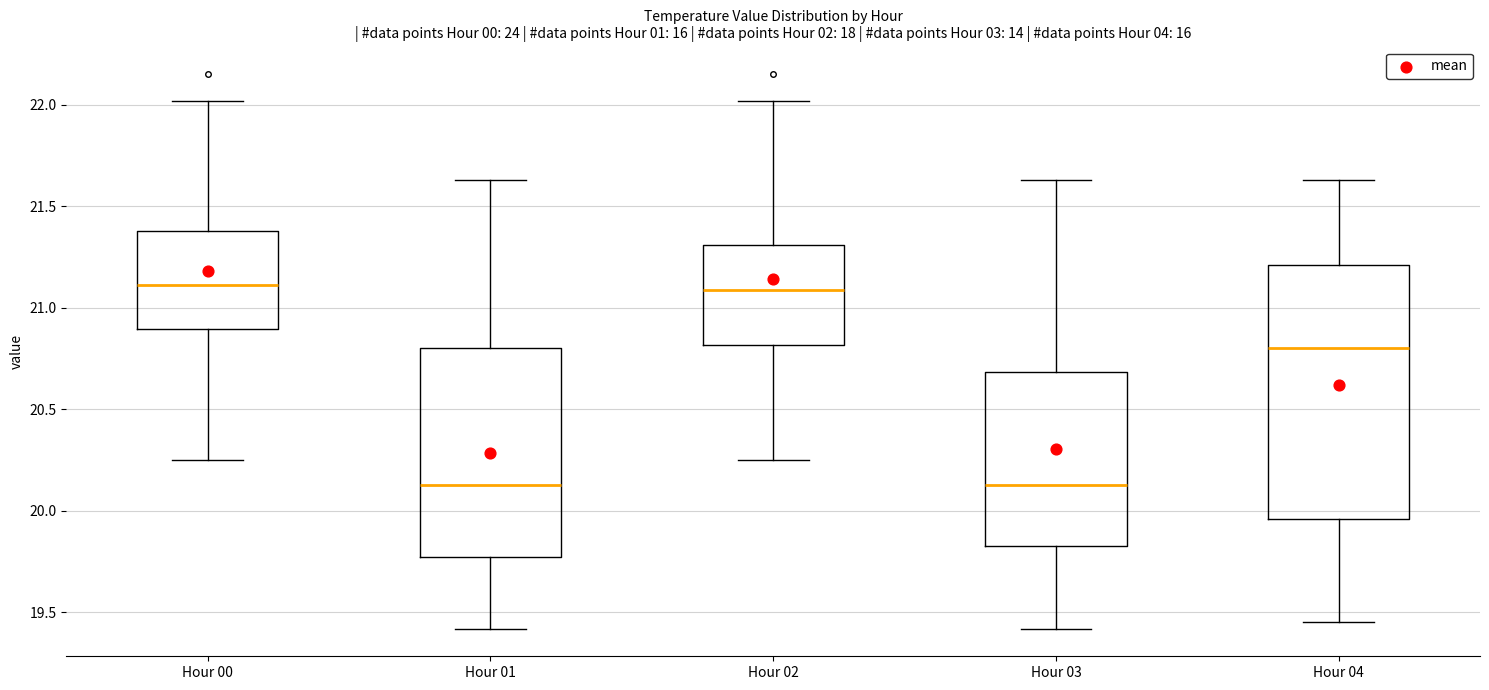

Reading left to right, transcribe this box plot: for each box, give where its median line is, the range the box spans, and where its two whiskers end, as read against the y-axis. The values are not printed on the chart, so give them approximately, as read against the axis.

Hour 00: median 21.10, box 20.90 to 21.40, whiskers 20.25 to 22.00
Hour 01: median 20.15, box 19.80 to 20.80, whiskers 19.40 to 21.65
Hour 02: median 21.10, box 20.80 to 21.30, whiskers 20.25 to 22.00
Hour 03: median 20.15, box 19.85 to 20.70, whiskers 19.40 to 21.65
Hour 04: median 20.80, box 19.95 to 21.20, whiskers 19.45 to 21.65